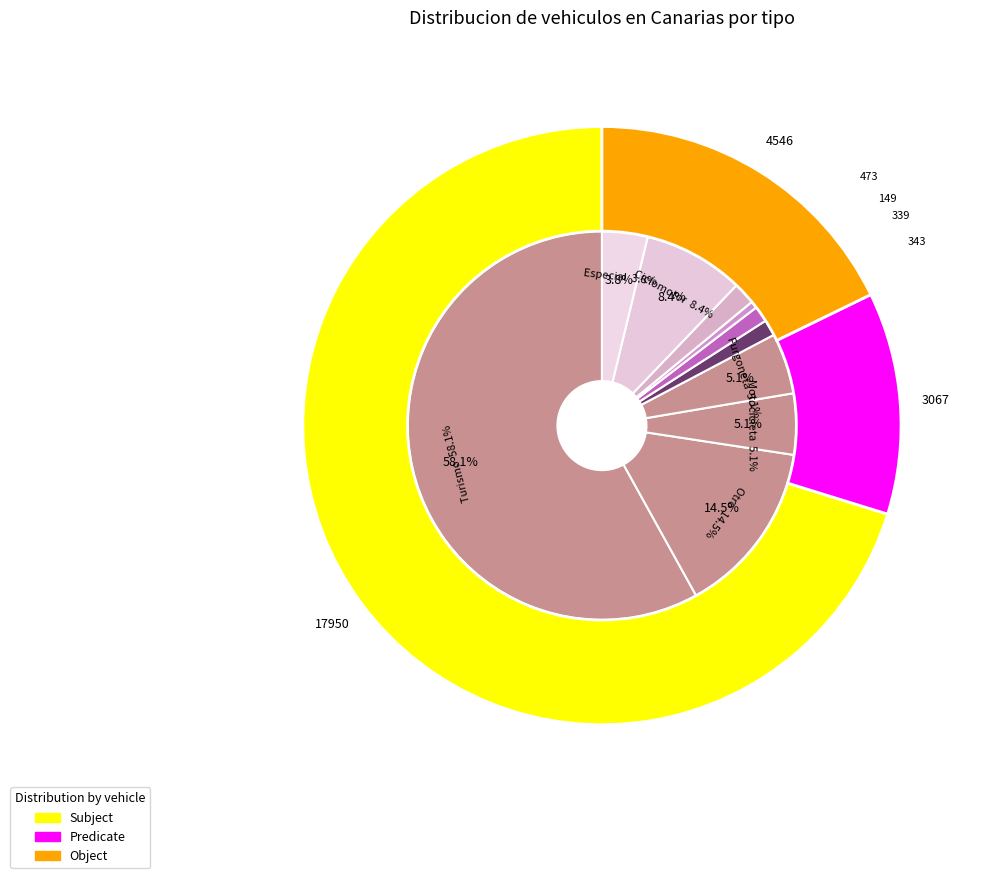

Count the number of slices in the pie.

10